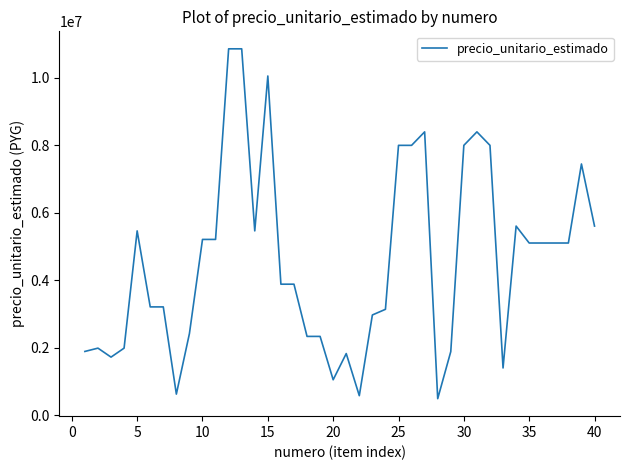

What is the difference between the second highest and second lowest values?

10283150